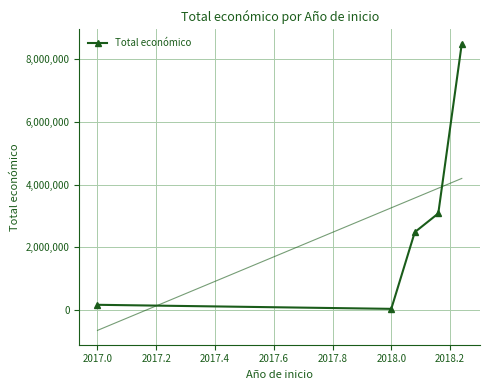

Between 2016.8 and 2017.2, which is larger?

2017.2